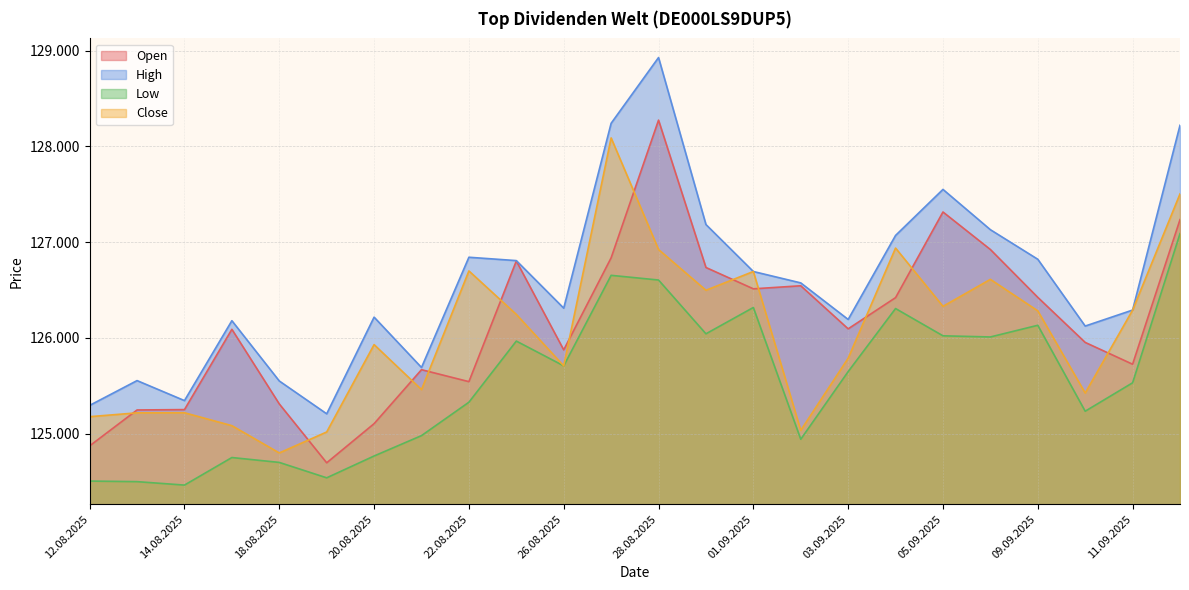

Which category has the lowest value in the Low series?

14.08.2025